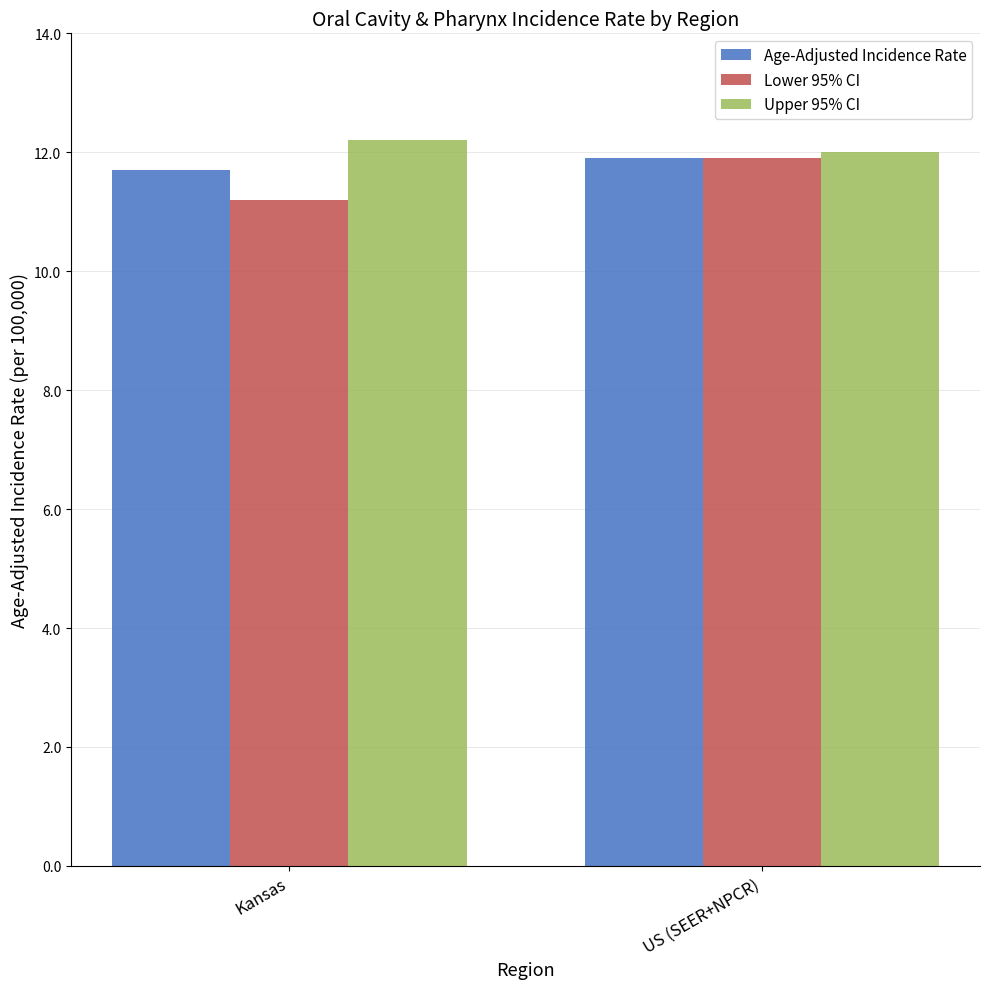

Which series changed the most between Kansas and US (SEER+NPCR)?

Lower 95% CI